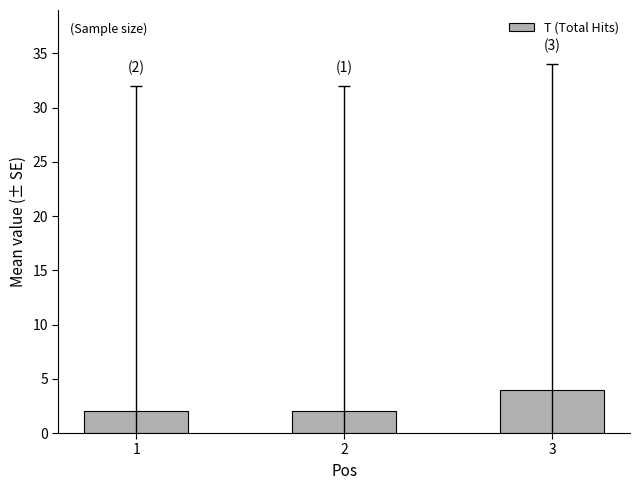

True or false: the data shows 7 at 3.

False